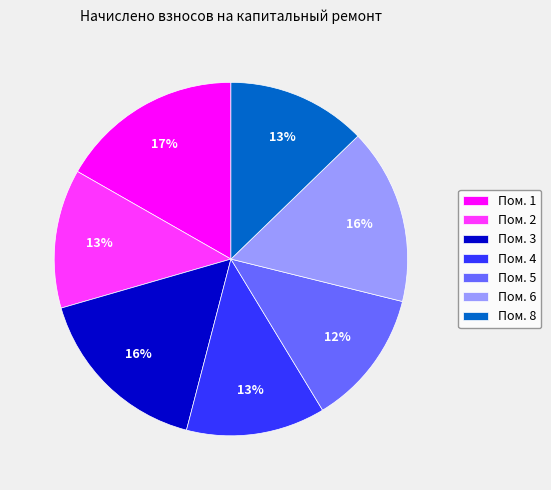

To the nearest percent, what is the average slice percentage?

14%